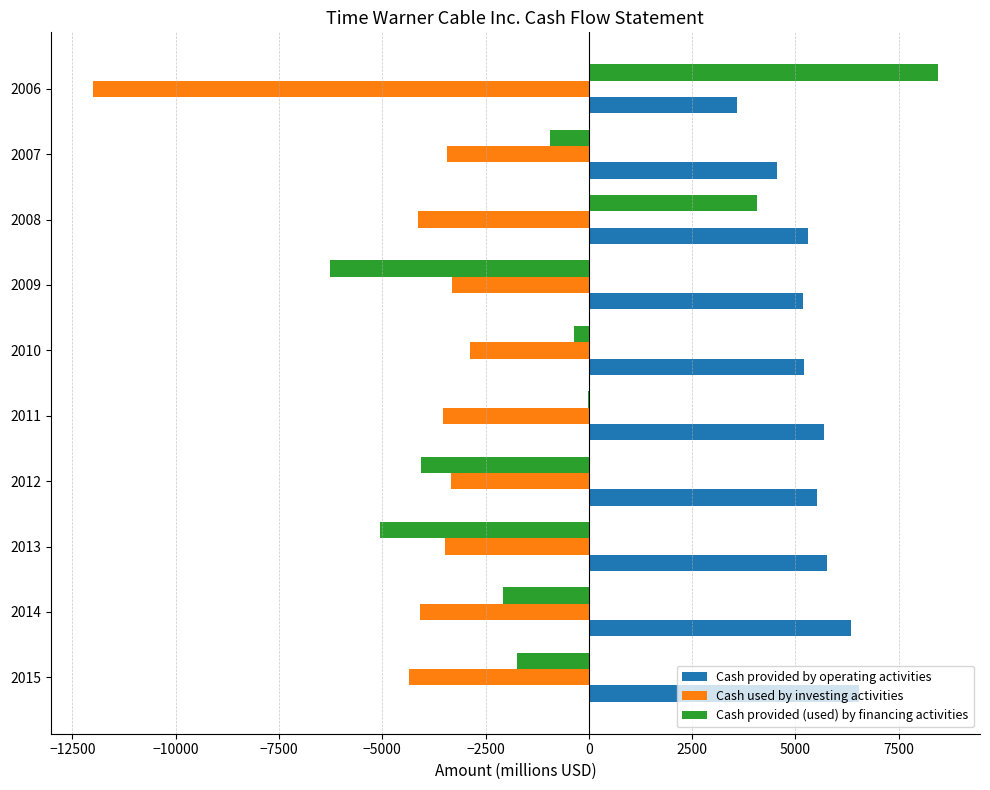

Read the Cash provided by operating activities value at 2015.

6539